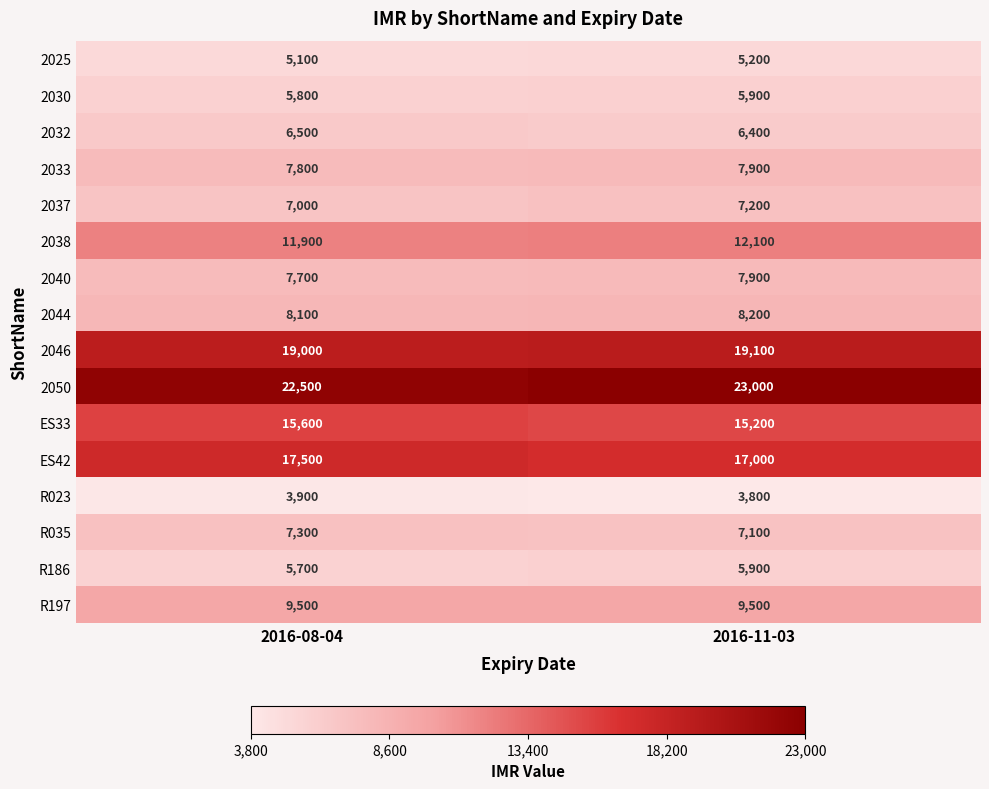

Is it true that 2044 equals 5064 at 2016-11-03?

False